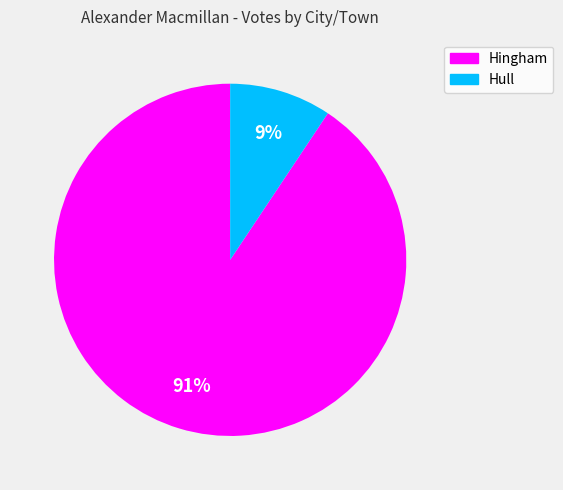

Does any single category account for the majority?

Yes